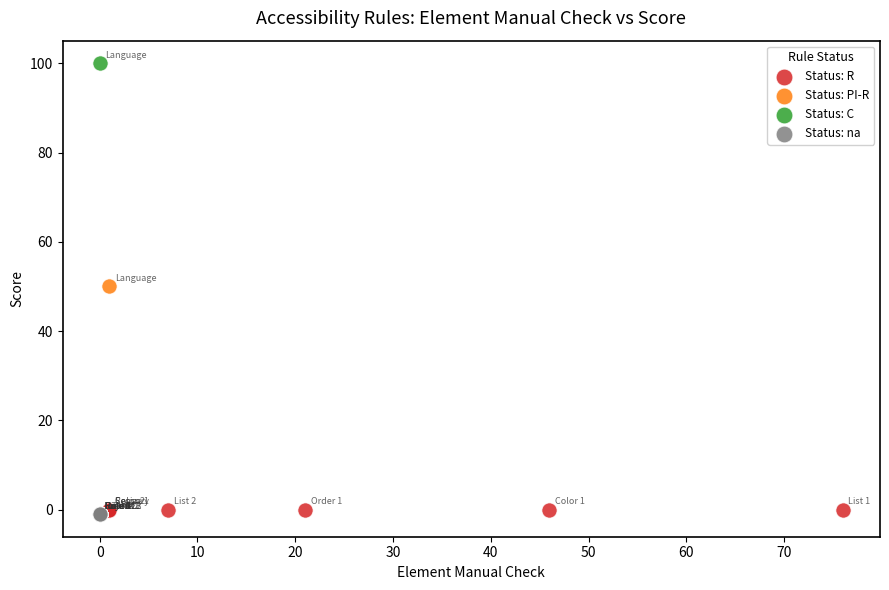

What are all the series names shown in the legend?

Status: R, Status: PI-R, Status: C, Status: na